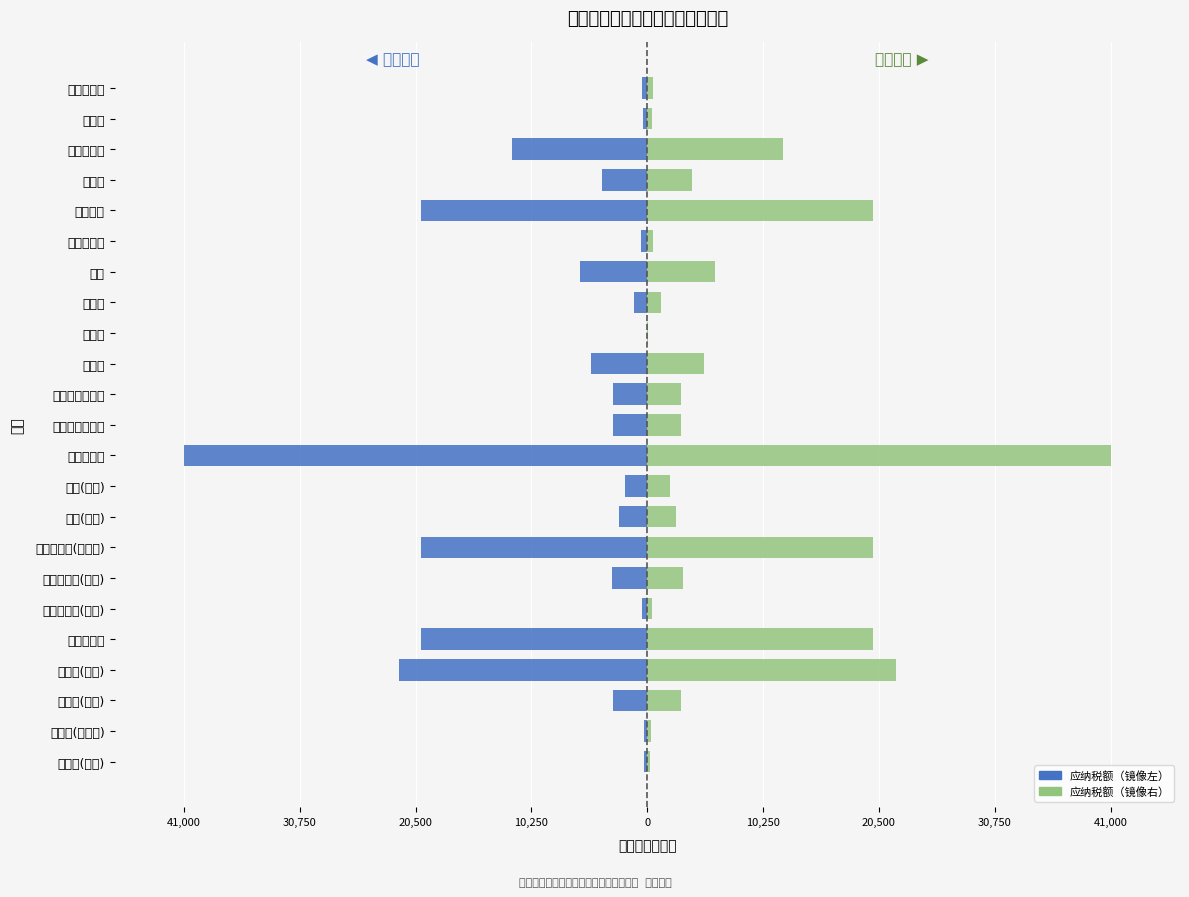

Between 个人所得税(利息等) and 城镇土地使用税, which series saw the biggest shift?

应纳税额（左侧）